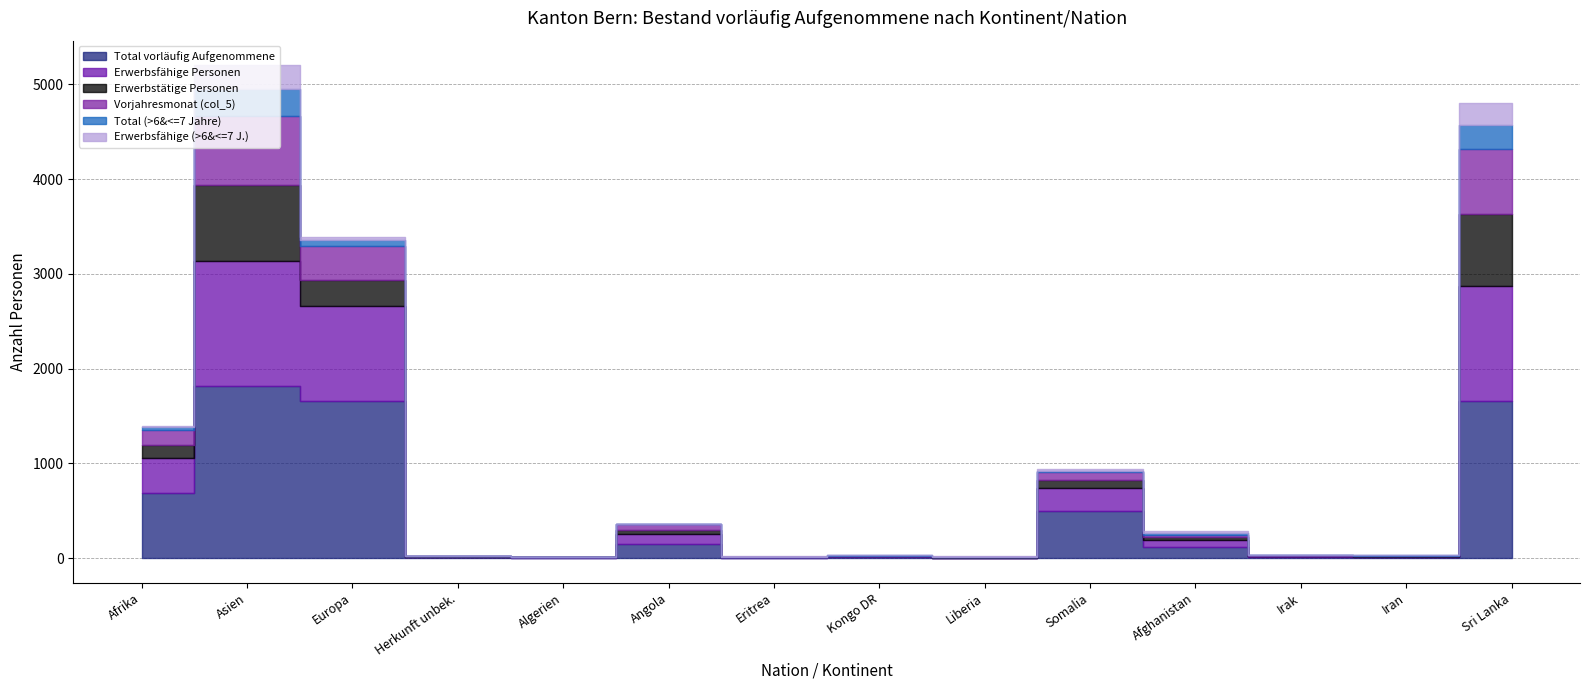

What is the value of the Erwerbsfähige (>6&<=7 J.) point at the 11th from the left?

17